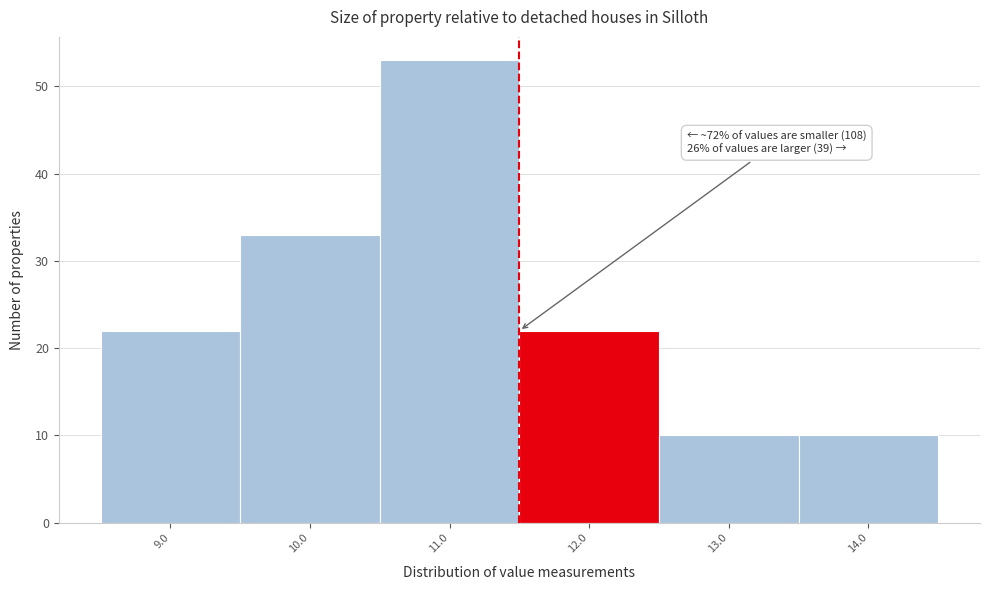

Reading left to right, list all the values displayed in this chart.

22	33	53	22	10	10